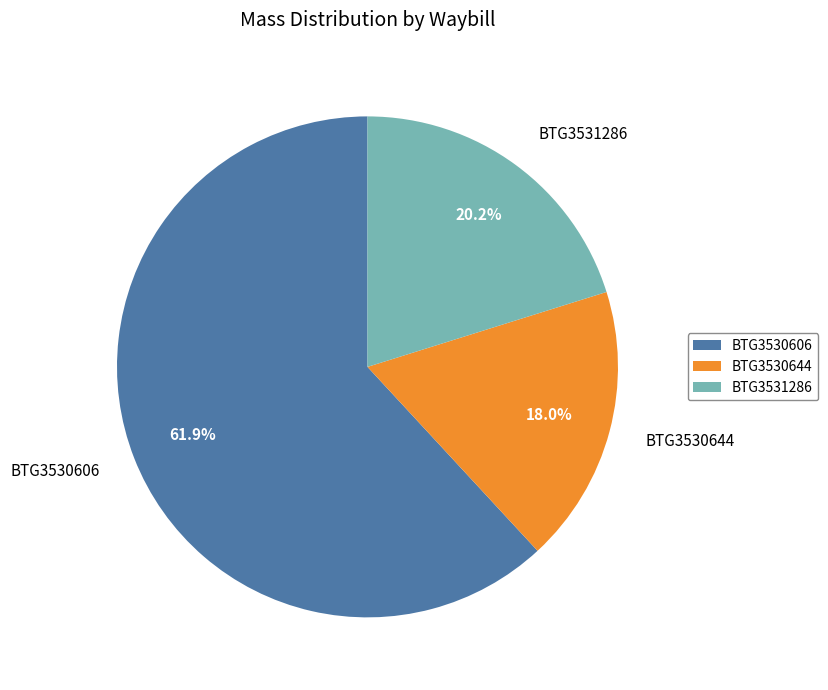

Which category has the smallest portion of the pie?

BTG3530644